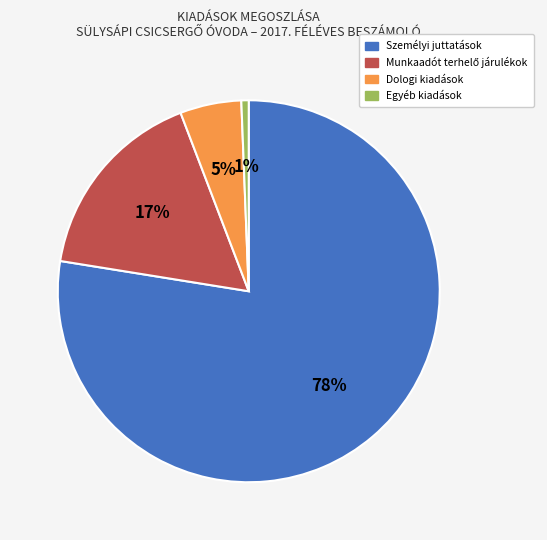

Which has a higher value, Személyi juttatások or Egyéb kiadások?

Személyi juttatások